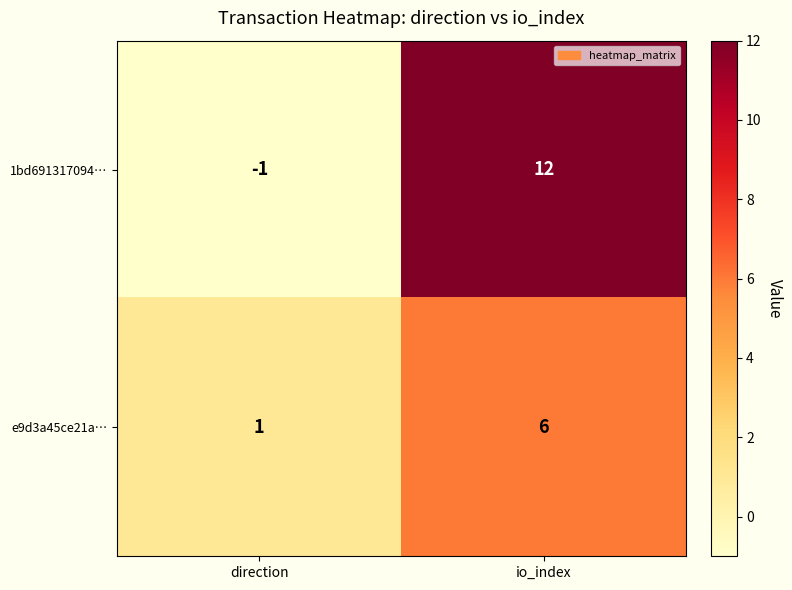

At which label does e9d3a45ce21a… reach its peak?

io_index